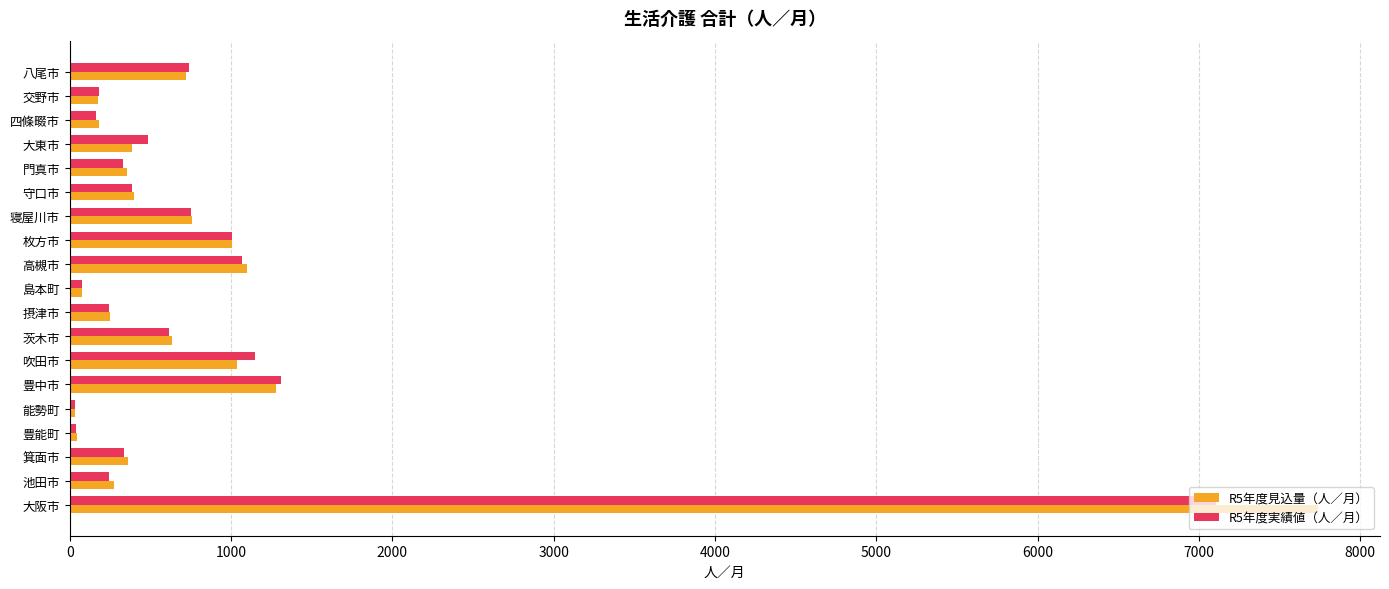

Rank the series by their maximum value, from lowest to highest.

R5年度実績値（人／月）, R5年度見込量（人／月）